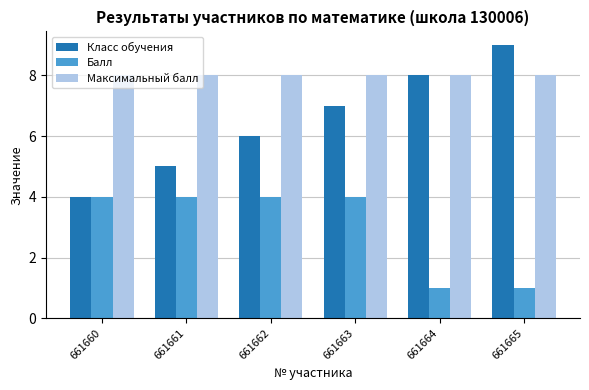

Which category has the lowest value in the Класс обучения series?

661660